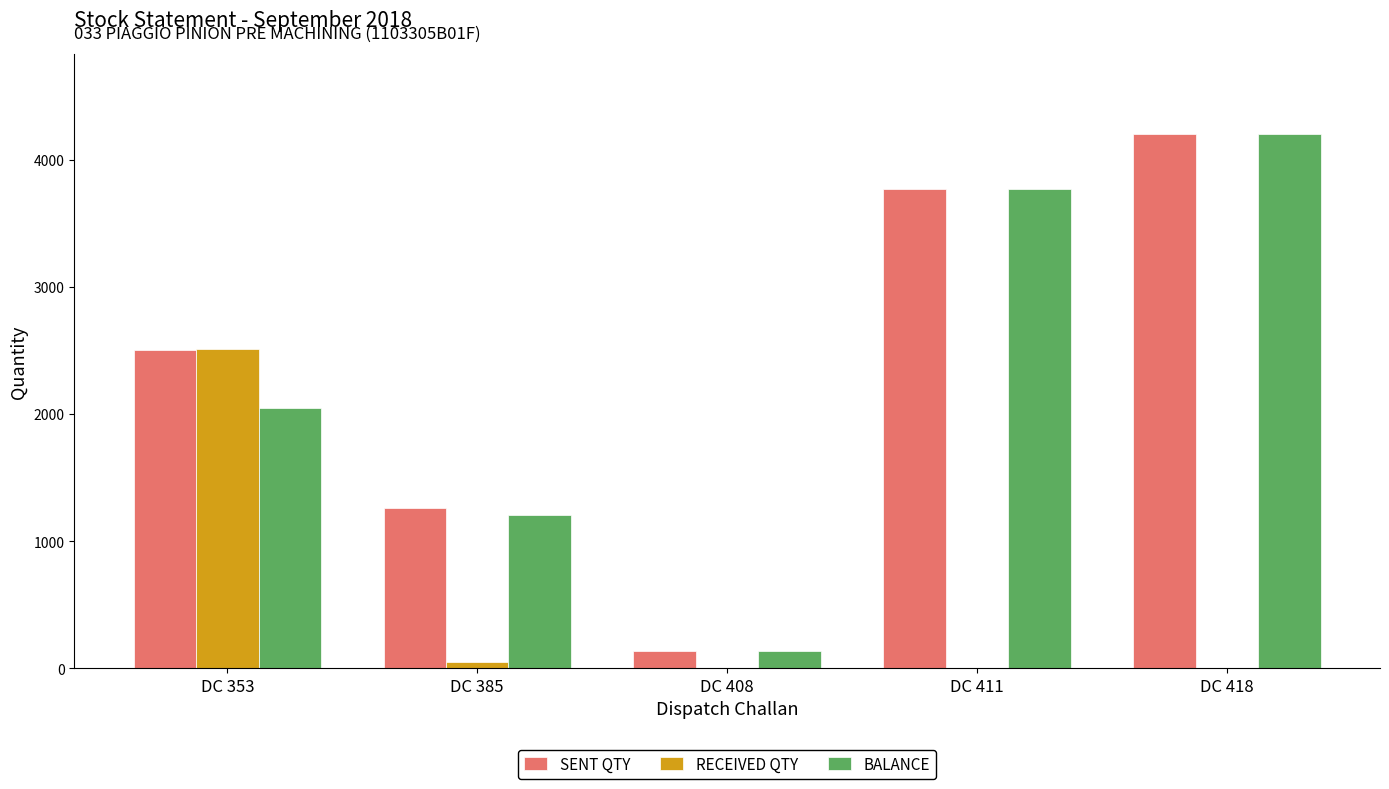

Which category has the highest value in the RECEIVED QTY series?

DC 353